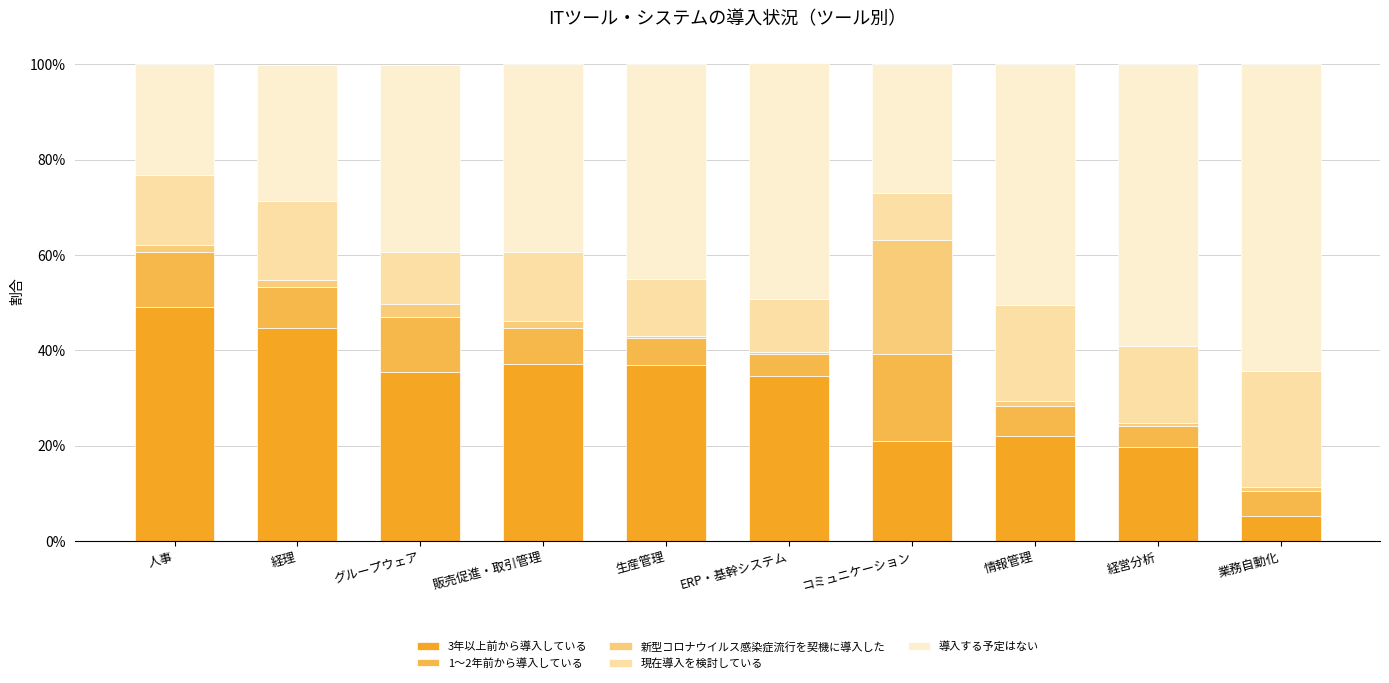

Are the bars grouped side by side (vs. stacked)?

No